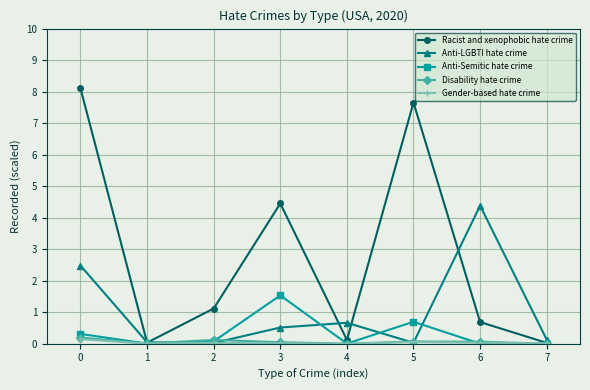

What is the difference between the maximum and second lowest values in the Racist and xenophobic hate crime series?

8.1